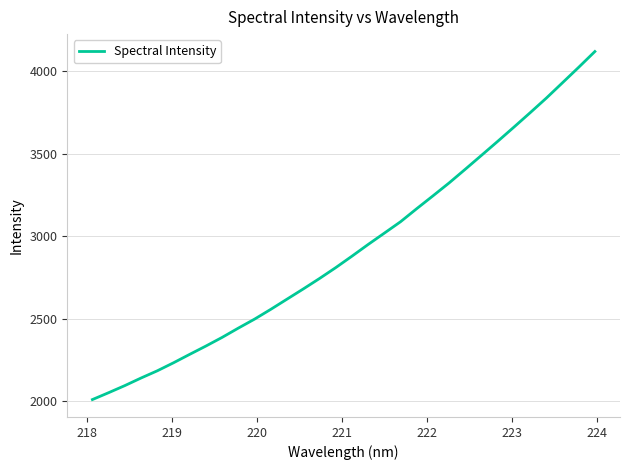

What is the smallest value displayed?

2008.2